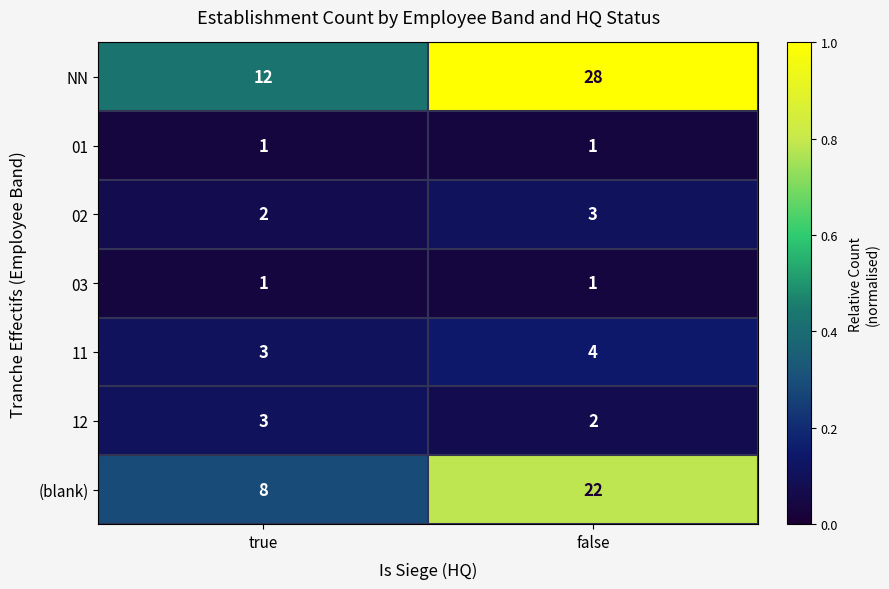

Which series changed the most between true and false?

NN